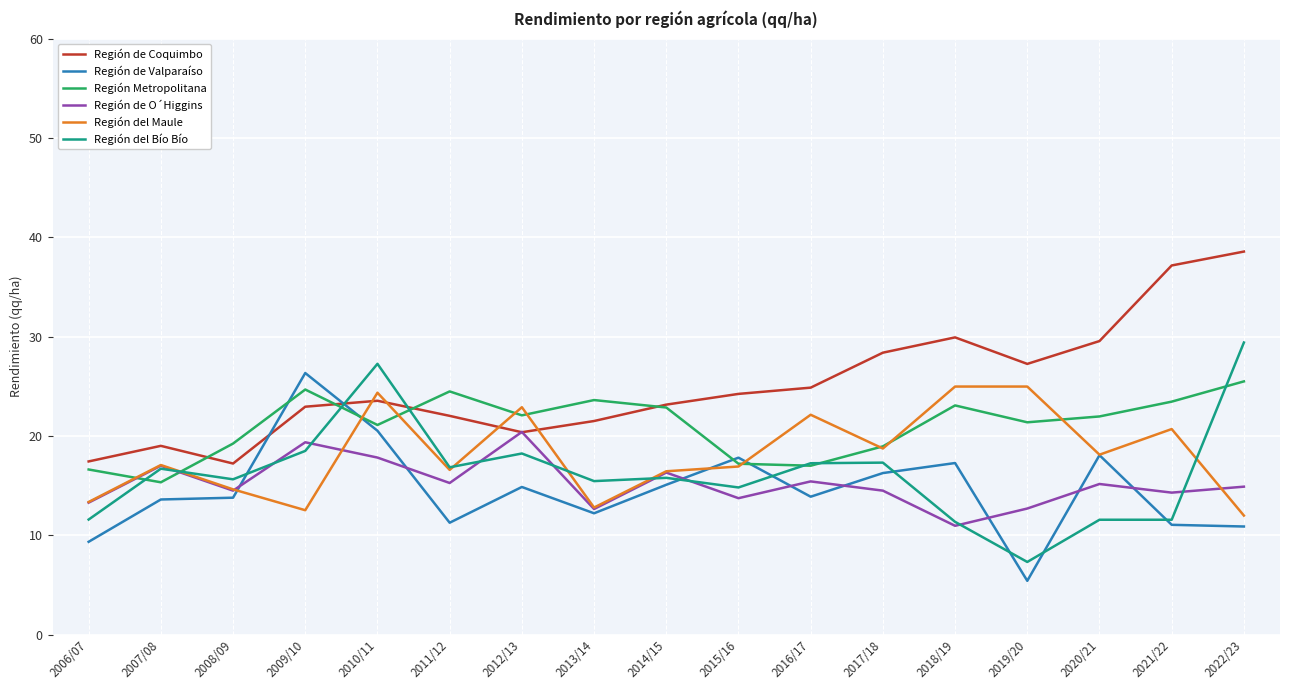

What is the difference between the maximum and second lowest values in the Región de Coquimbo series?

21.1